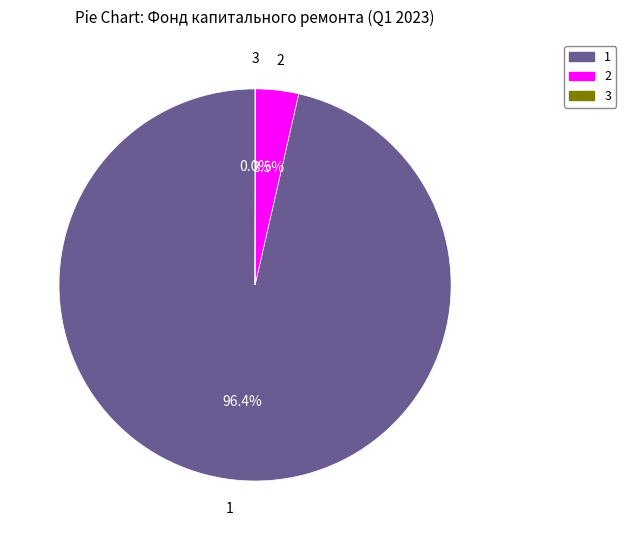

Which category accounts for the majority?

1